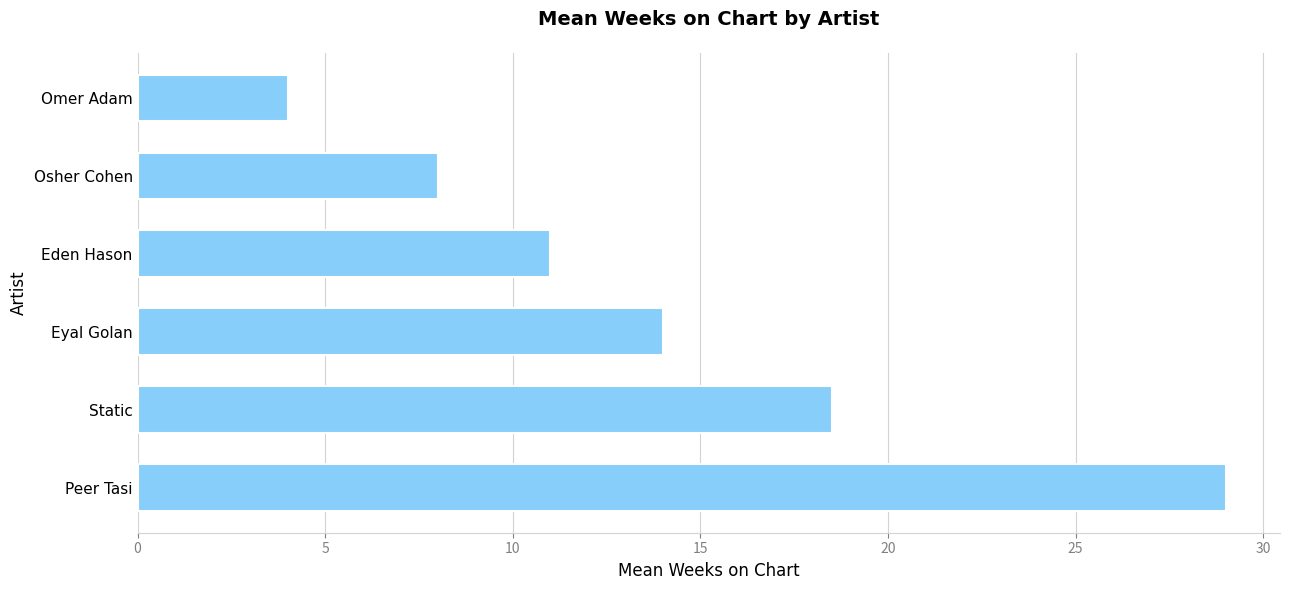

How many bars are there in total?

6